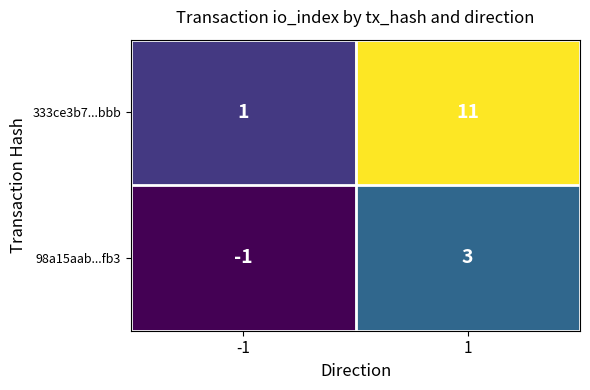

Reading left to right, extract all data points from this chart.

333ce3b7...bbb: 1	11
98a15aab...fb3: -1	3